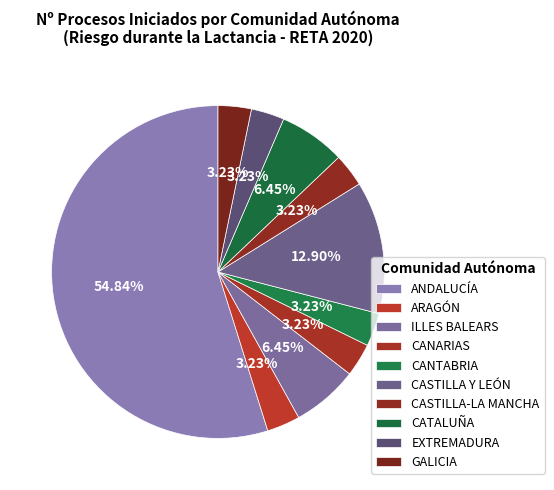

To the nearest percent, what is the difference between the largest and smallest slice percentages?

52%